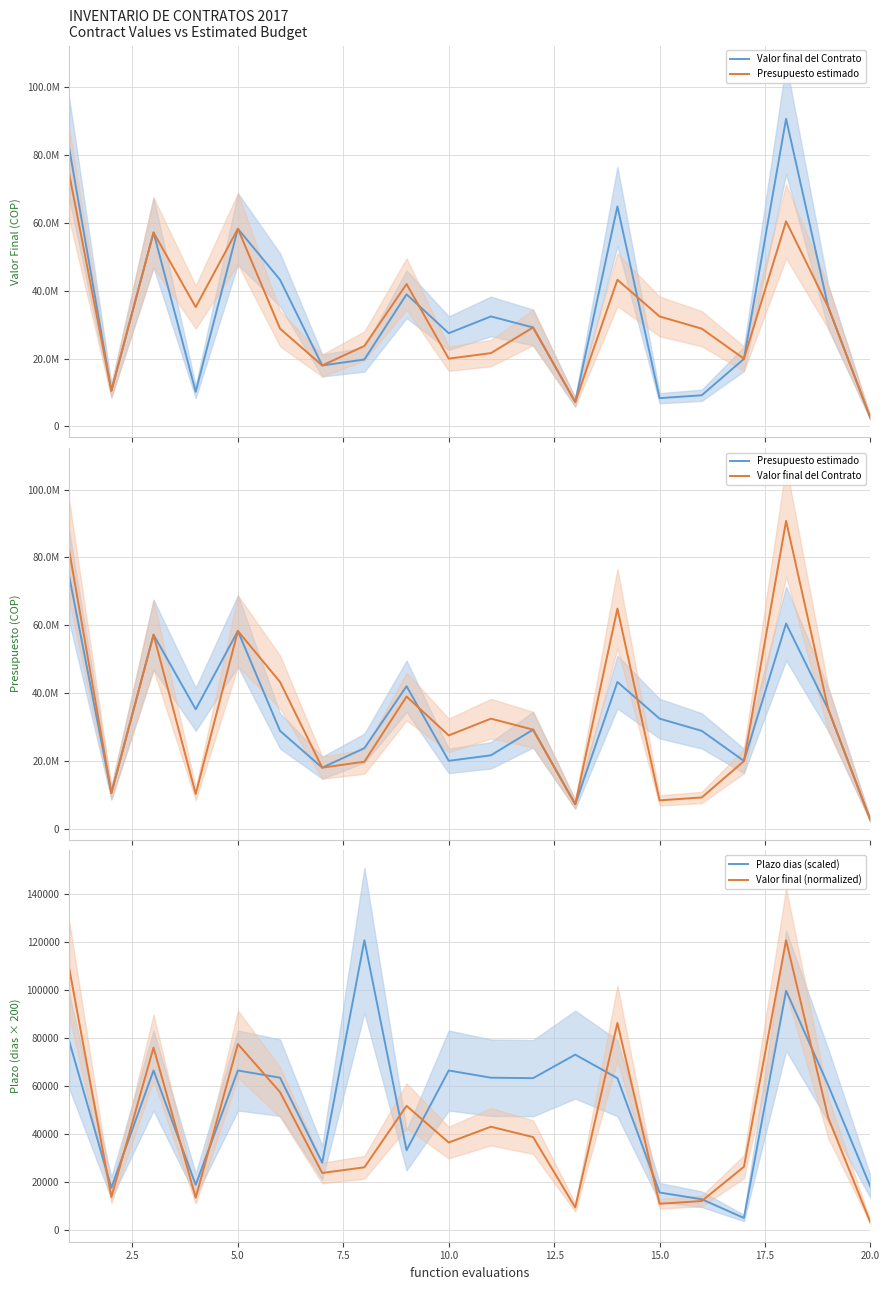

List the series in order of their peak value, highest first.

Valor final del Contrato, Presupuesto estimado, Plazo dias (scaled), Valor final (normalized)